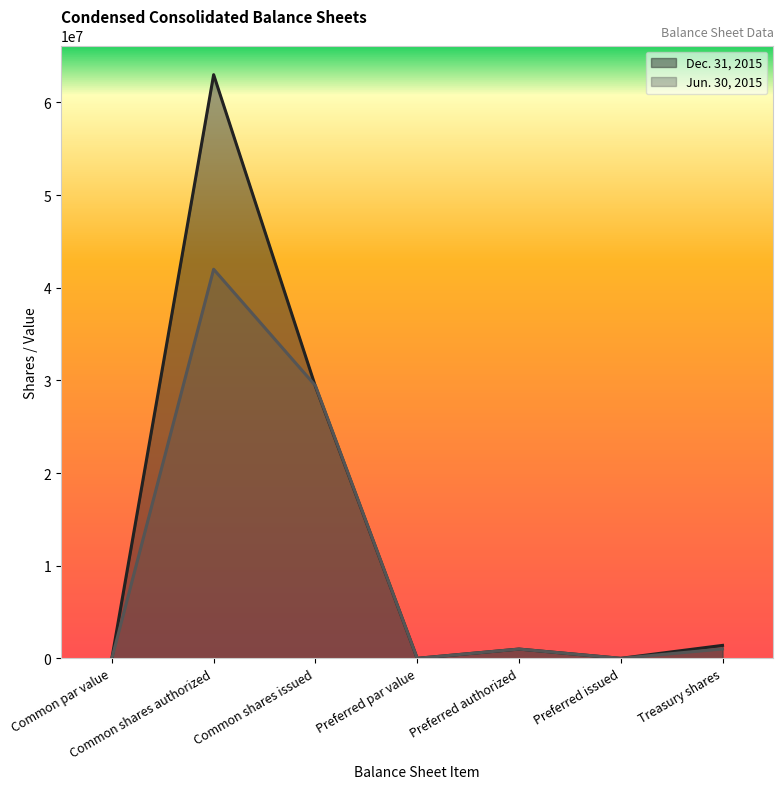

In Dec. 31, 2015, how many points are higher than both neighbors (excluding endpoints)?

2